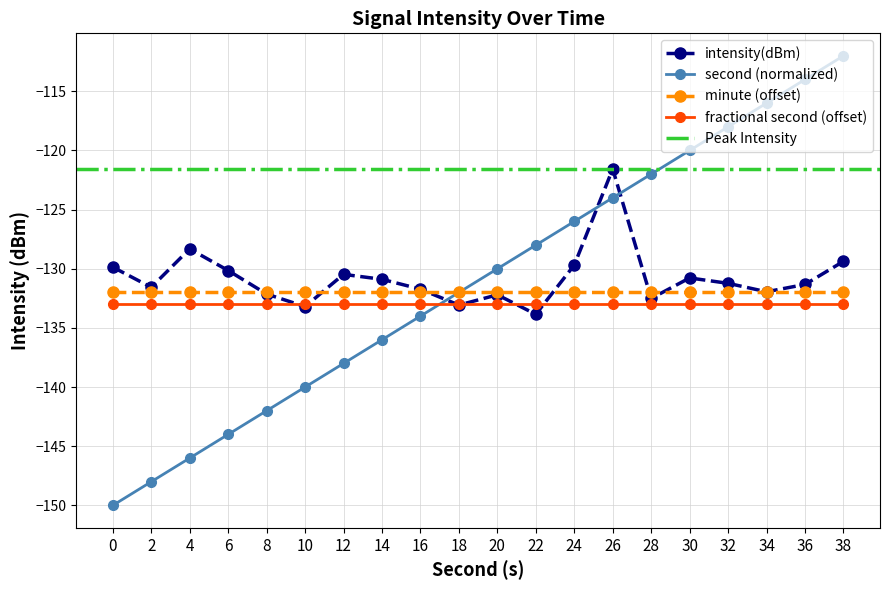

What is the minimum value for second?

-150.0